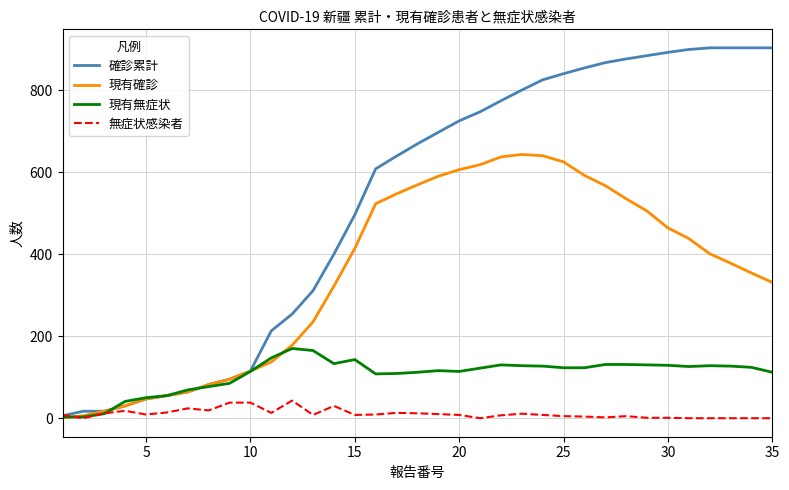

What is the highest value of the 無症状感染者 series?

43